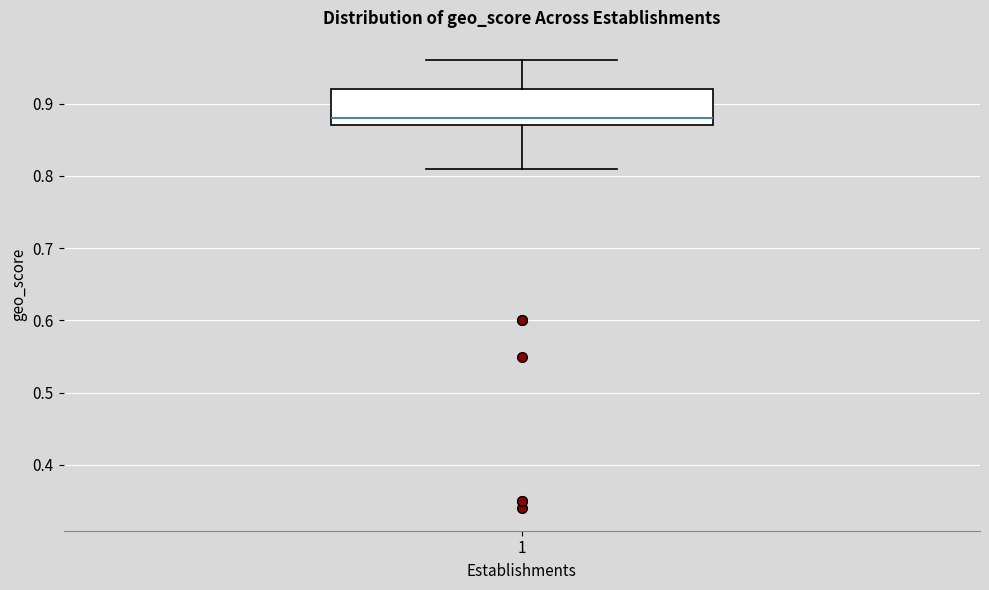

Read this box plot against the y-axis: the position of the median line, the range covered by the box, and the ends of both whiskers. The values are not printed on the chart, so give them approximately, as read against the axis.

median 0.88, box 0.87 to 0.92, whiskers 0.81 to 0.96